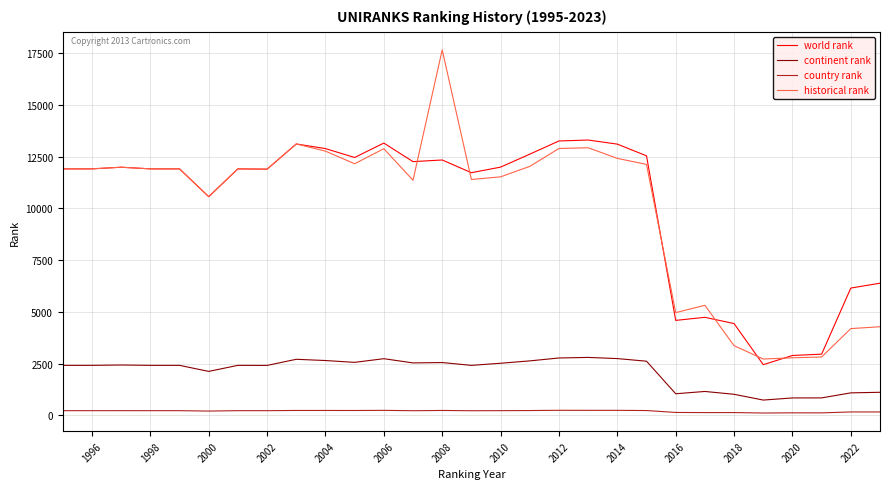

True or false: country rank and continent rank cross at least once.

False